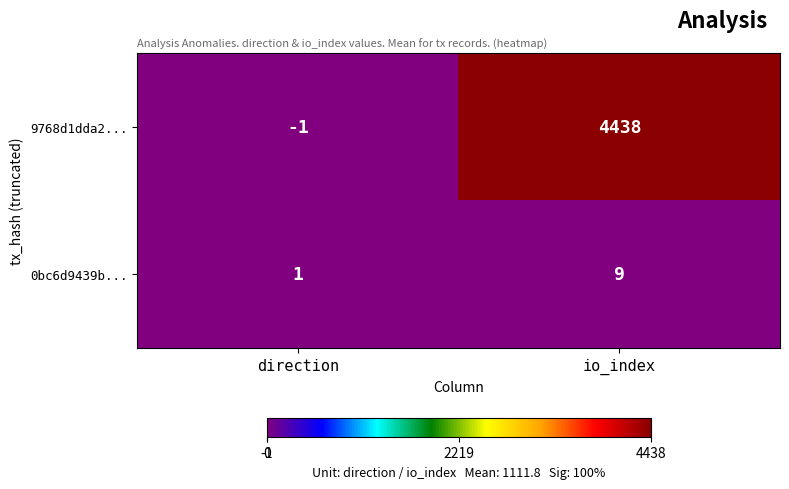

Between direction and io_index, which series saw the biggest shift?

9768d1dda2...